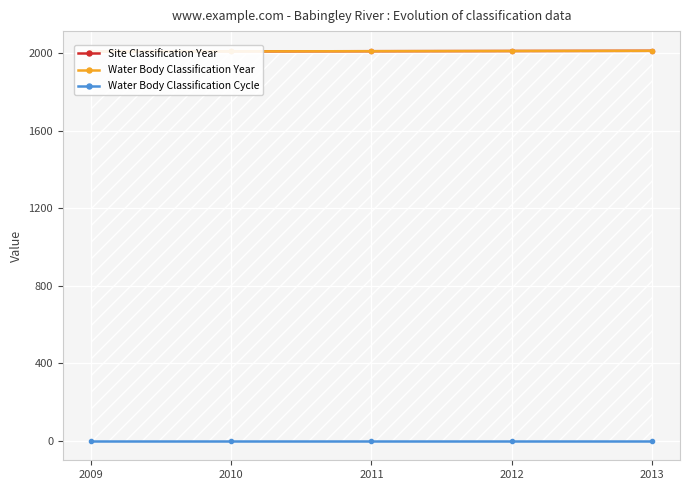

The value of Site Classification Year at 2010 is 540. True or false?

False